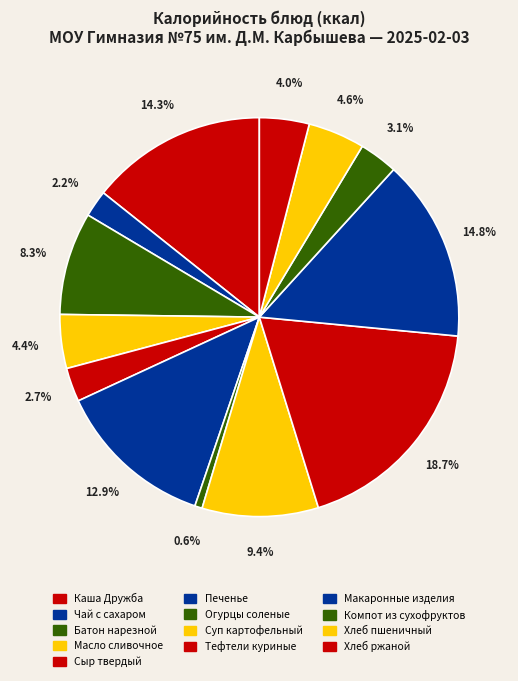

How many slices are in this pie chart?

13